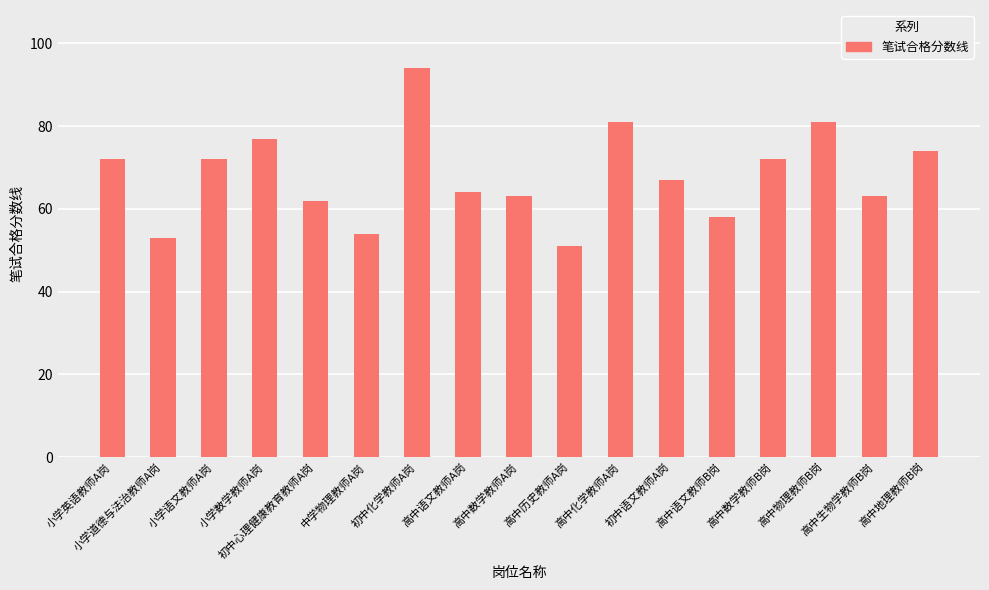

The chart shows a value of 70 at 高中历史教师A岗. True or false?

False